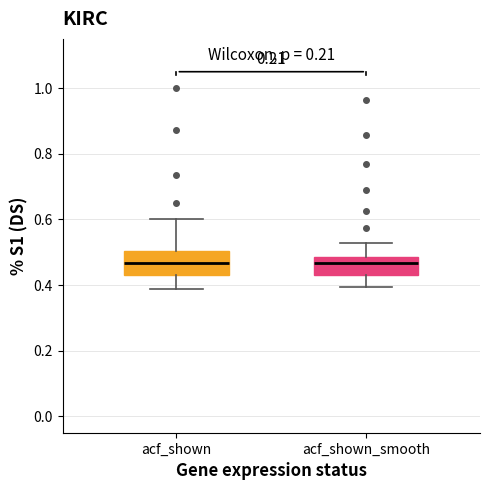

Reading left to right, read every box against the y-axis: the position of its median line, the range the box covers, and the ends of its whiskers. The values are not printed on the chart, so give them approximately, as read against the axis.

acf_shown: median 0.46, box 0.44 to 0.50, whiskers 0.38 to 0.60
acf_shown_smooth: median 0.46, box 0.44 to 0.48, whiskers 0.40 to 0.52